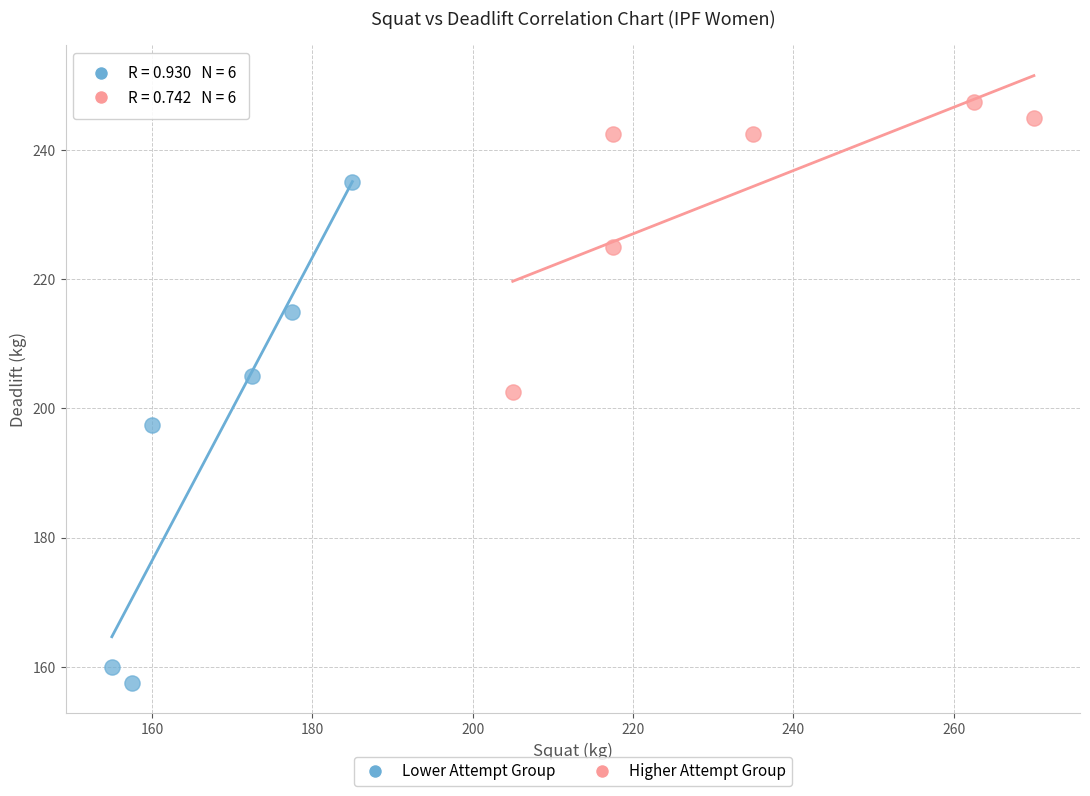

Which series reaches the maximum Y coordinate?

Higher Attempt Group